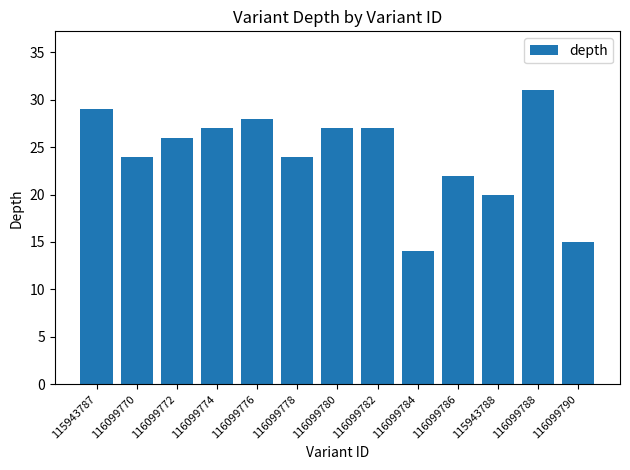

The chart shows a value of 4 at 116099784. True or false?

False